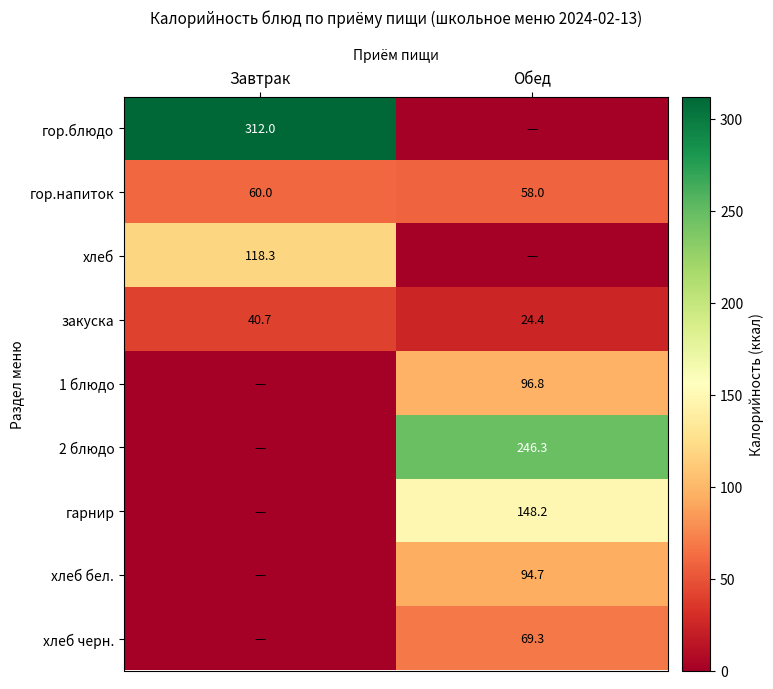

What is the minimum value for гор.напиток?

58.0